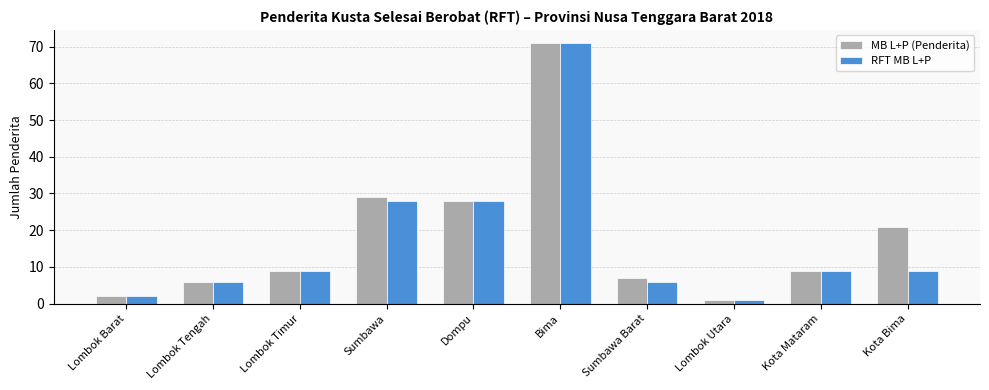

What position from the left is Bima?

6